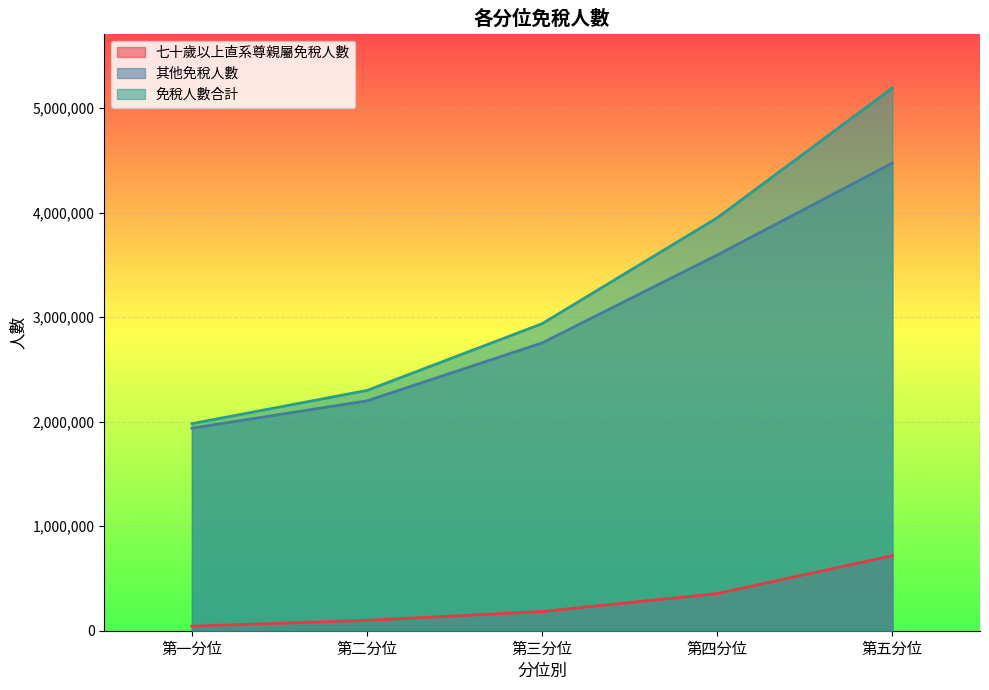

Rank the series by their maximum value, from lowest to highest.

七十歲以上直系尊親屬免稅人數, 其他免稅人數, 免稅人數合計